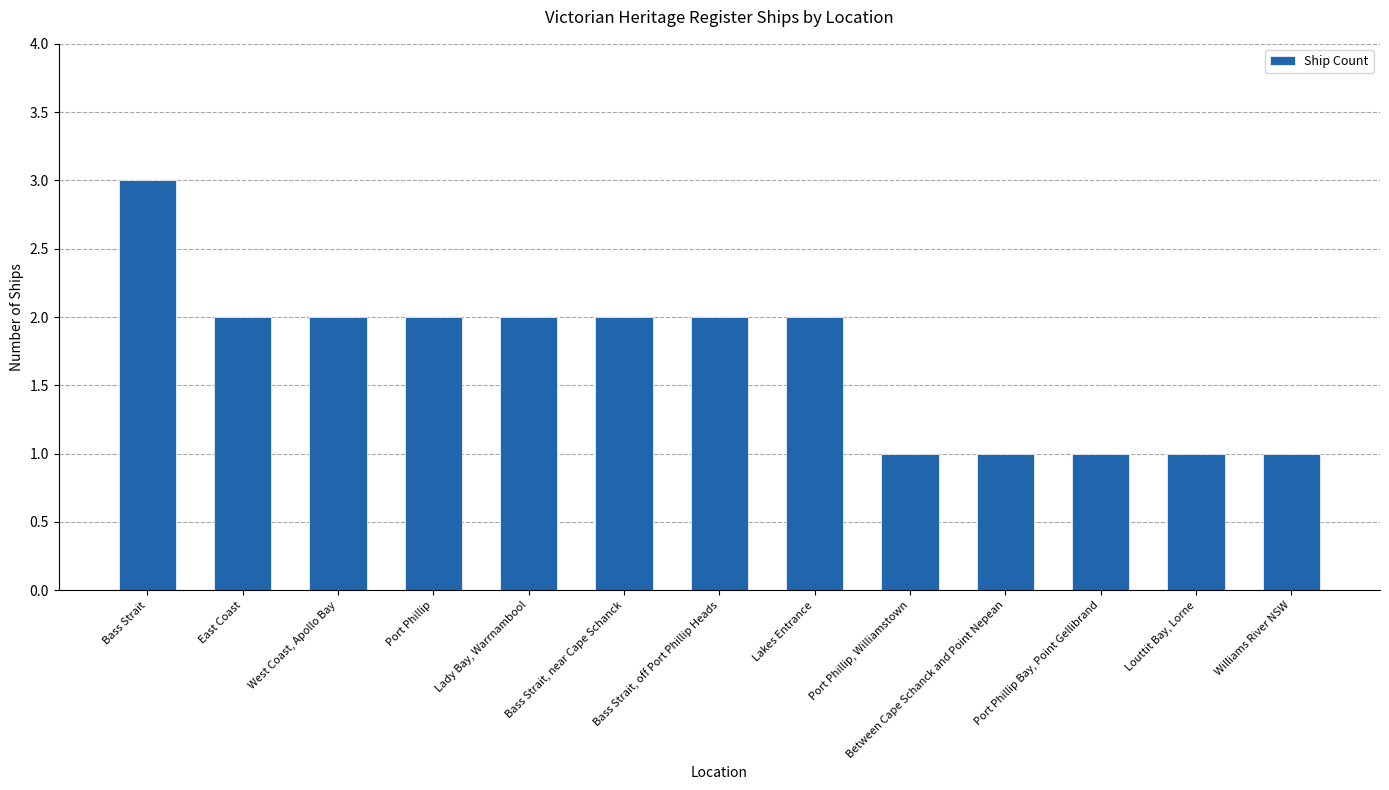

What is the label of the 4th bar from the left?

Port Phillip